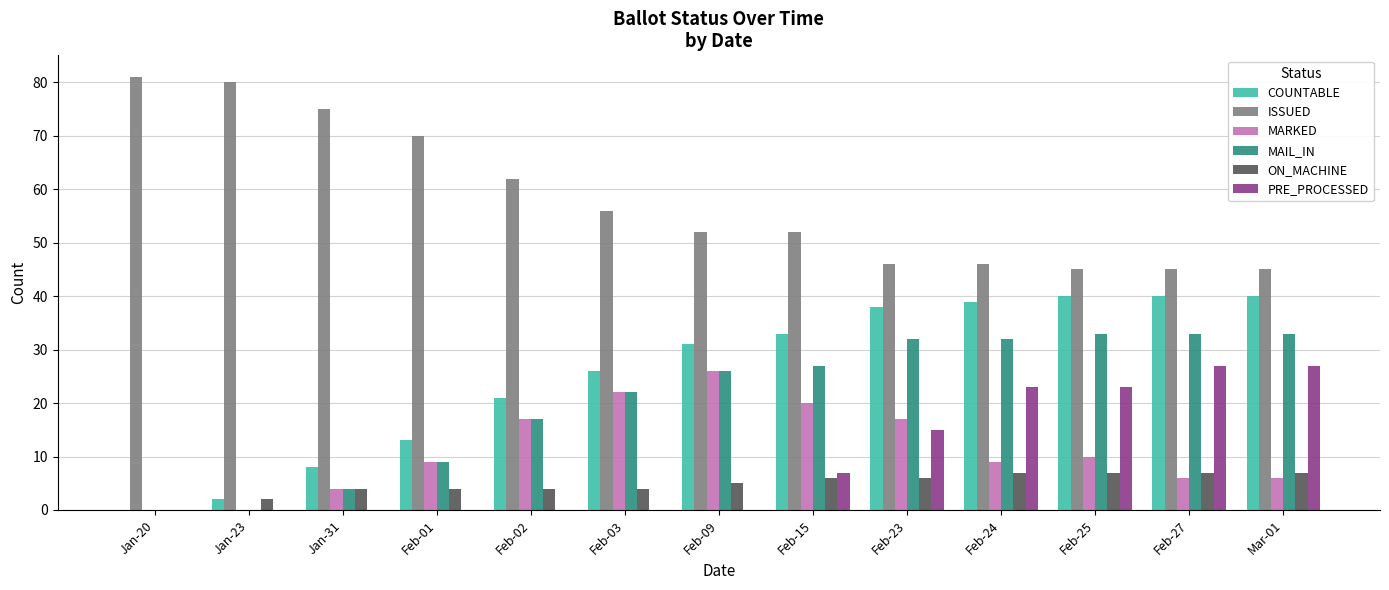

Which series has the largest total across all categories?

ISSUED